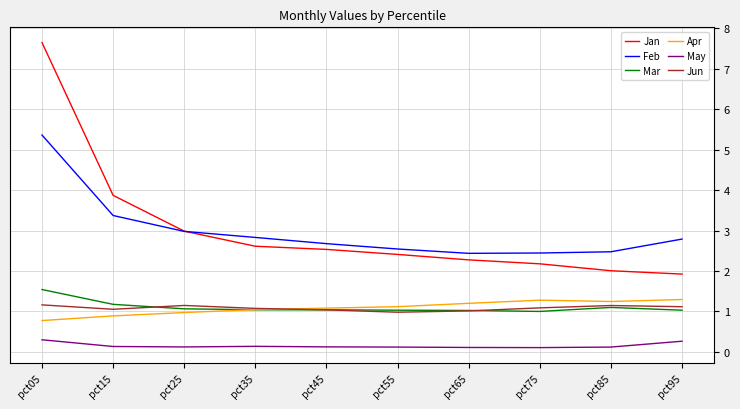

What is the average value of the Jan series?

3.0